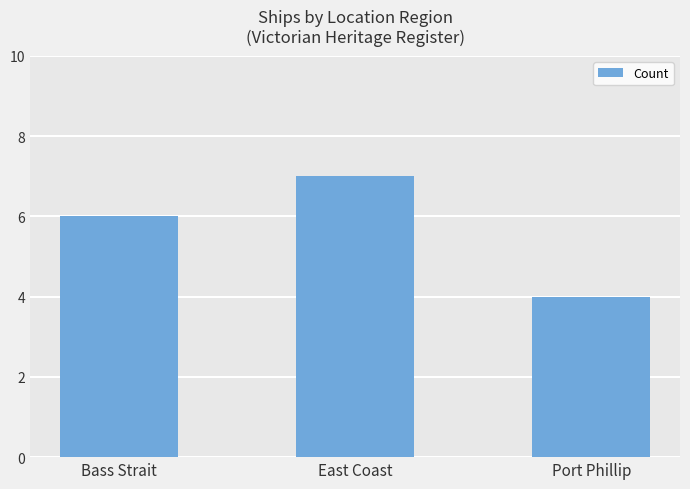

What is the value of the 2nd bar from the left?

7